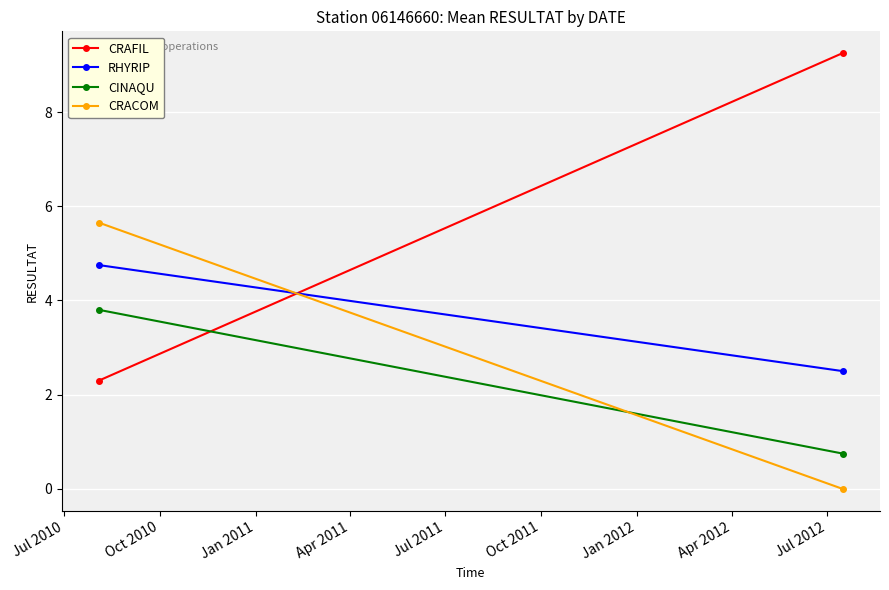

Which has a higher value, Oct 2010 or Jul 2010?

Oct 2010